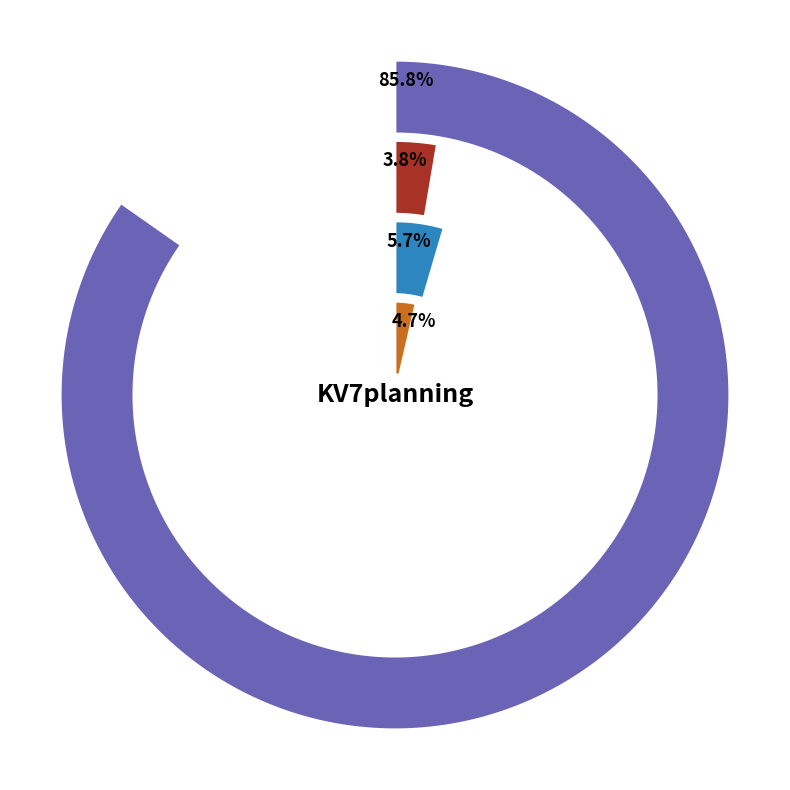

Which slice is the largest?

02:00